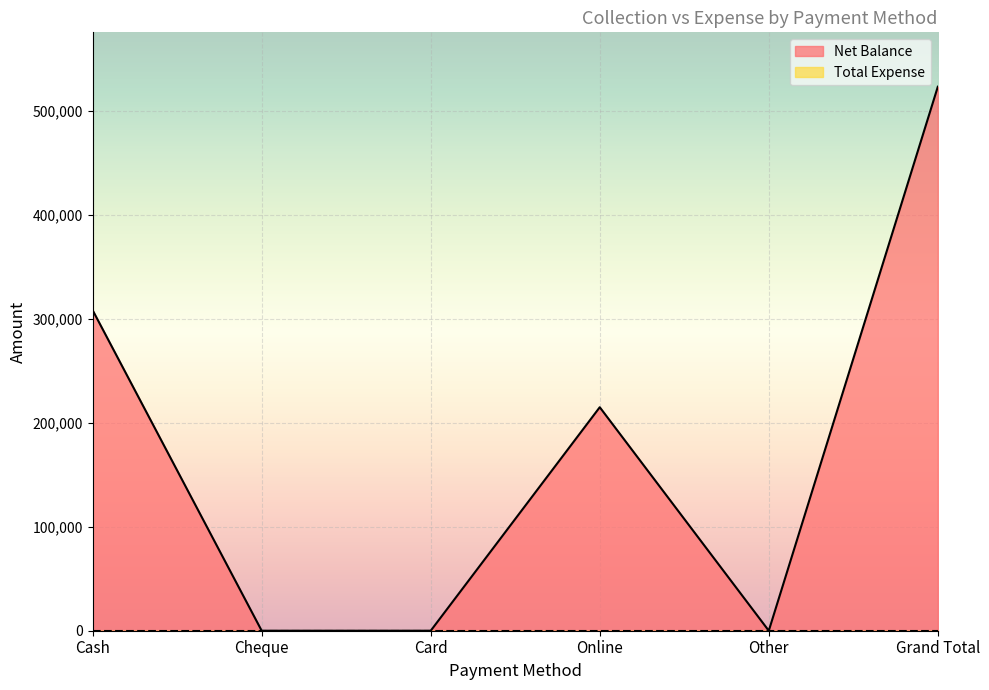

What is the label of the 5th point from the left?

Other